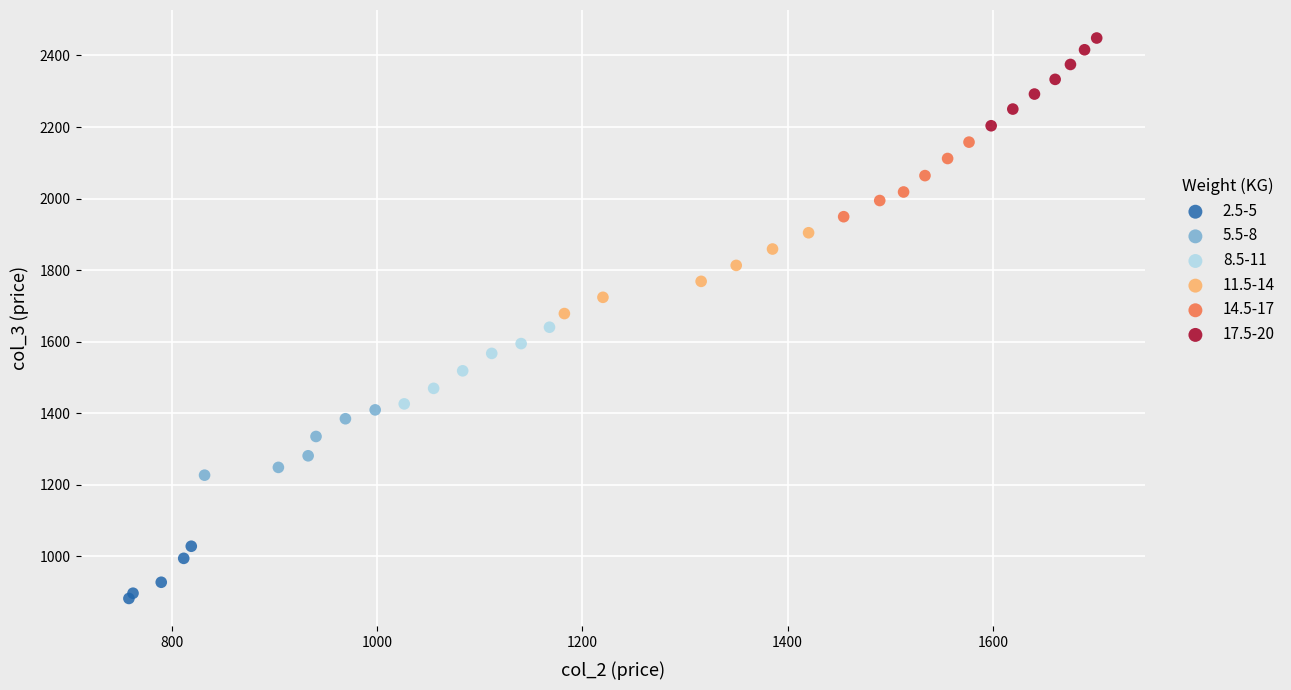

Which series reaches the minimum Y coordinate?

2.5-5